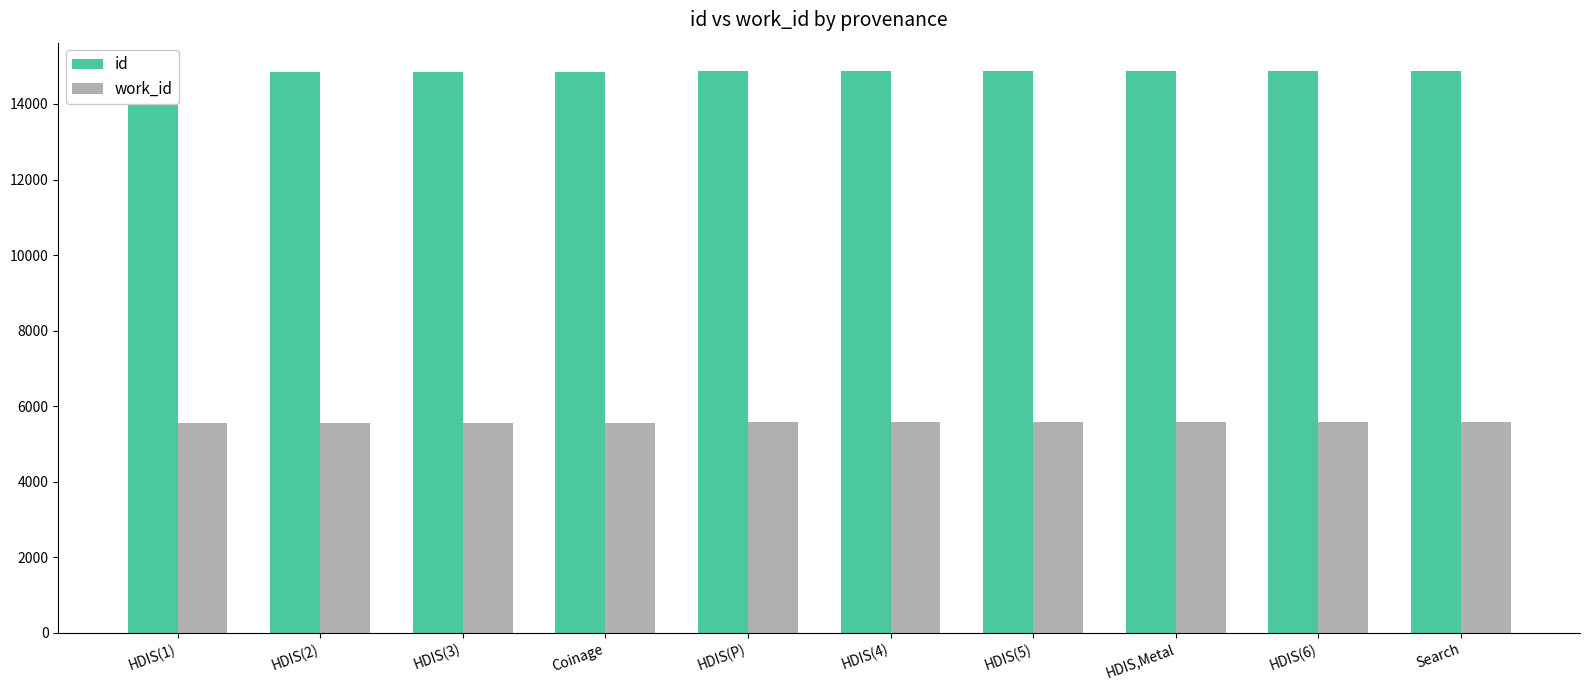

What is the label of the 7th bar from the left?

HDIS(5)